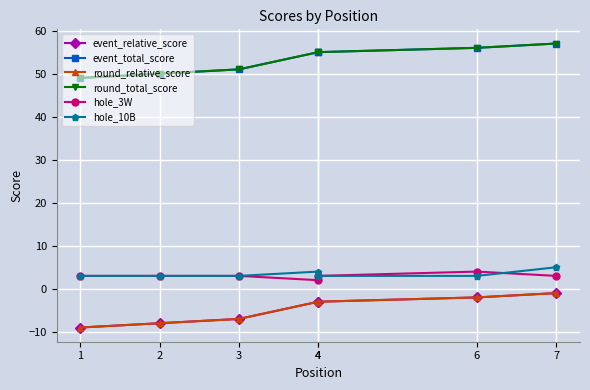

In hole_10B, how many points are higher than both neighbors (excluding endpoints)?

1